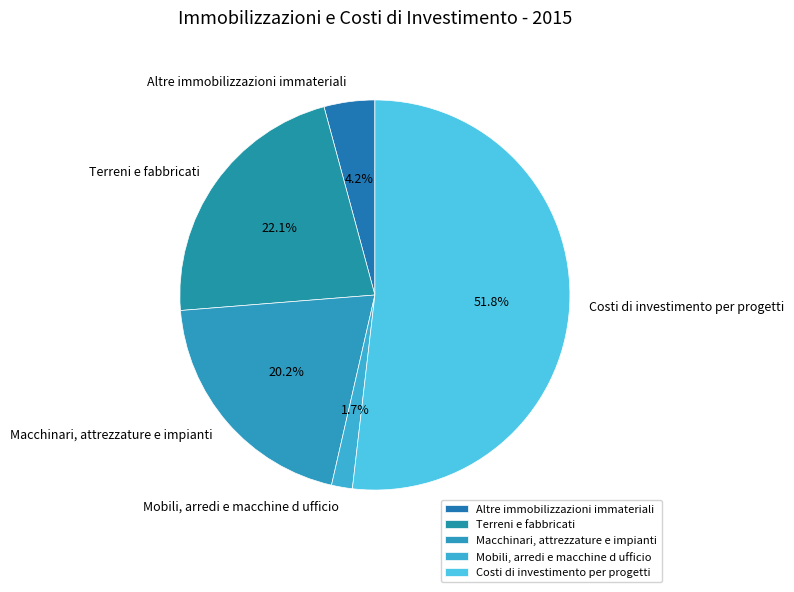

What percentage do Altre immobilizzazioni immateriali and Macchinari, attrezzature e impianti together represent?

24.4%